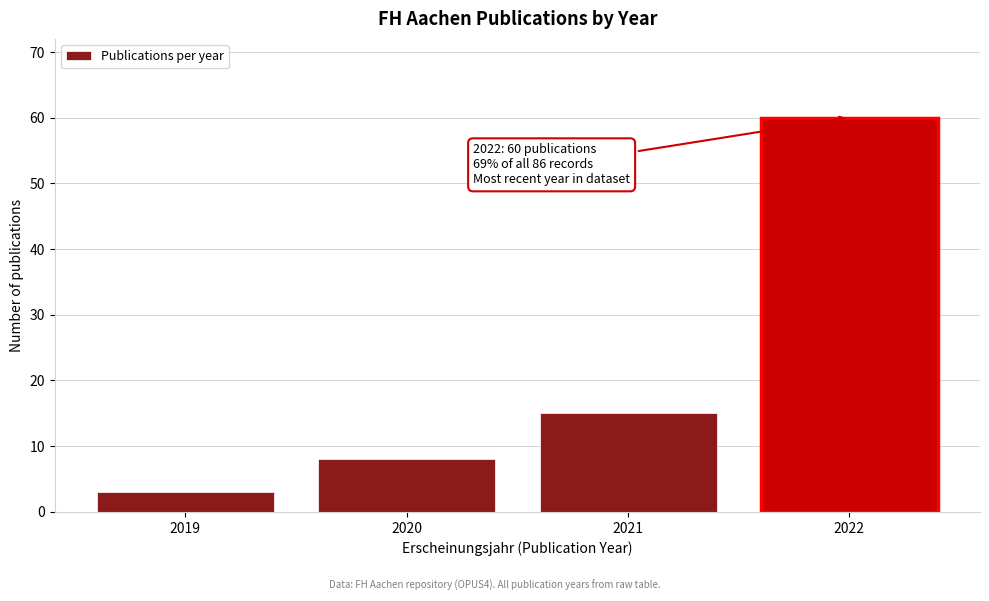

Reading right to left, extract all data points from this chart.

2022=60	2021=15	2020=8	2019=3